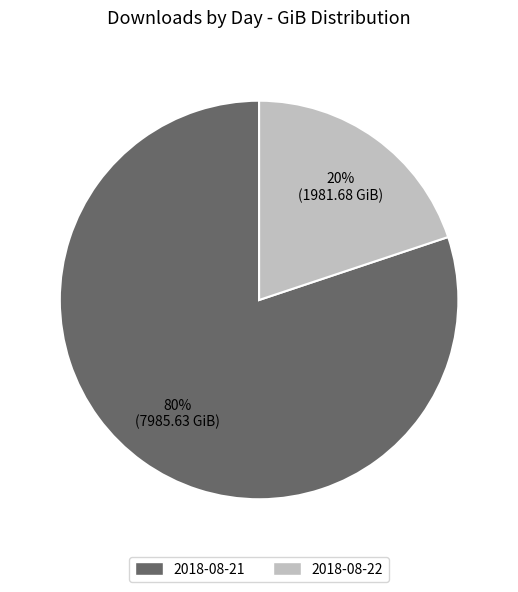

Which category has the biggest portion of the pie?

2018-08-21